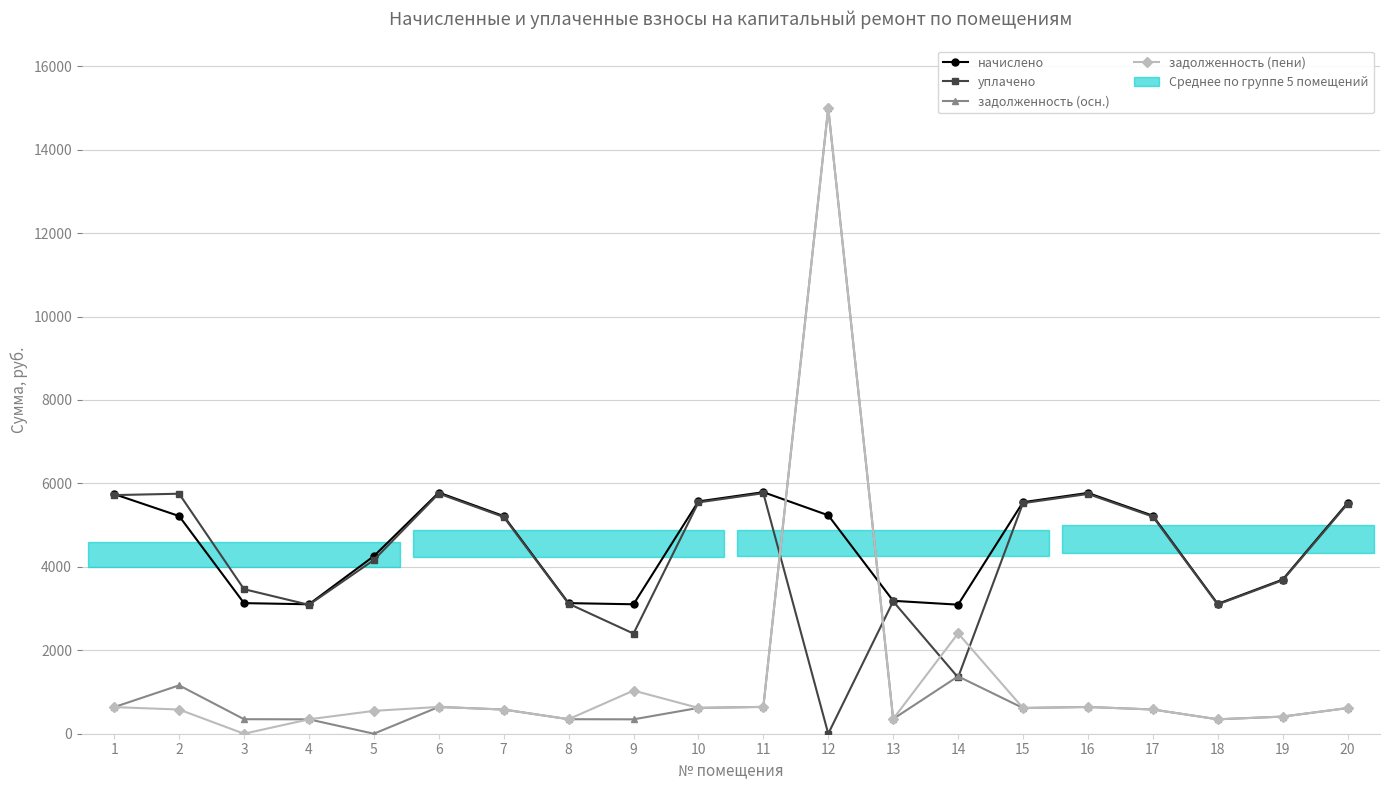

How many values in the уплачено series exceed 5195?

10